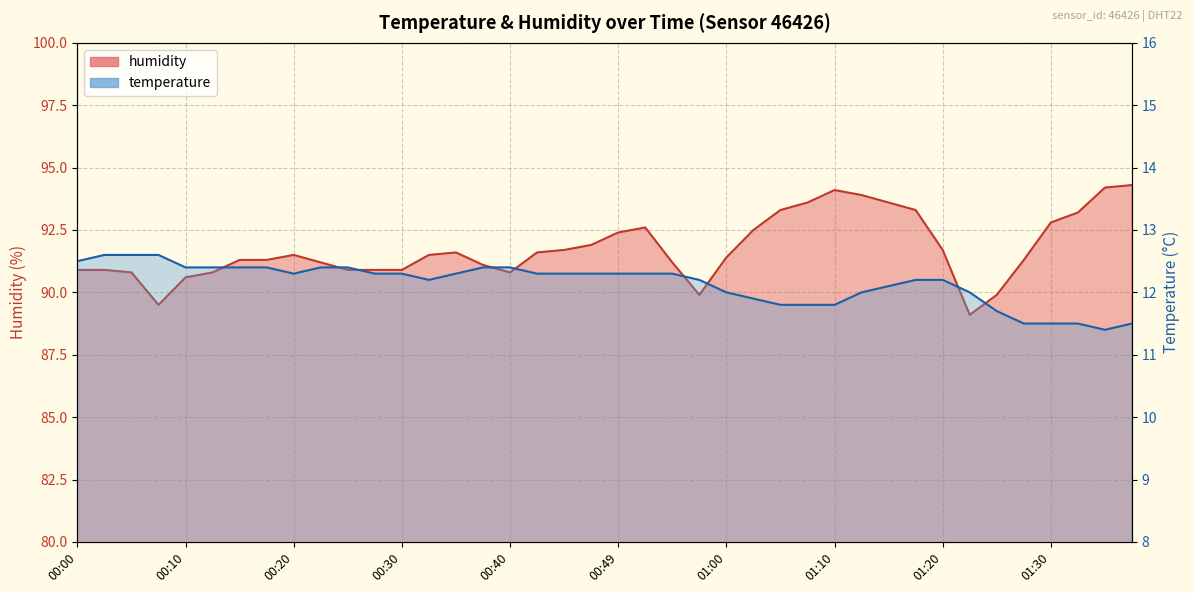

What is the difference between the humidity values at 00:27 and 01:00?

0.5